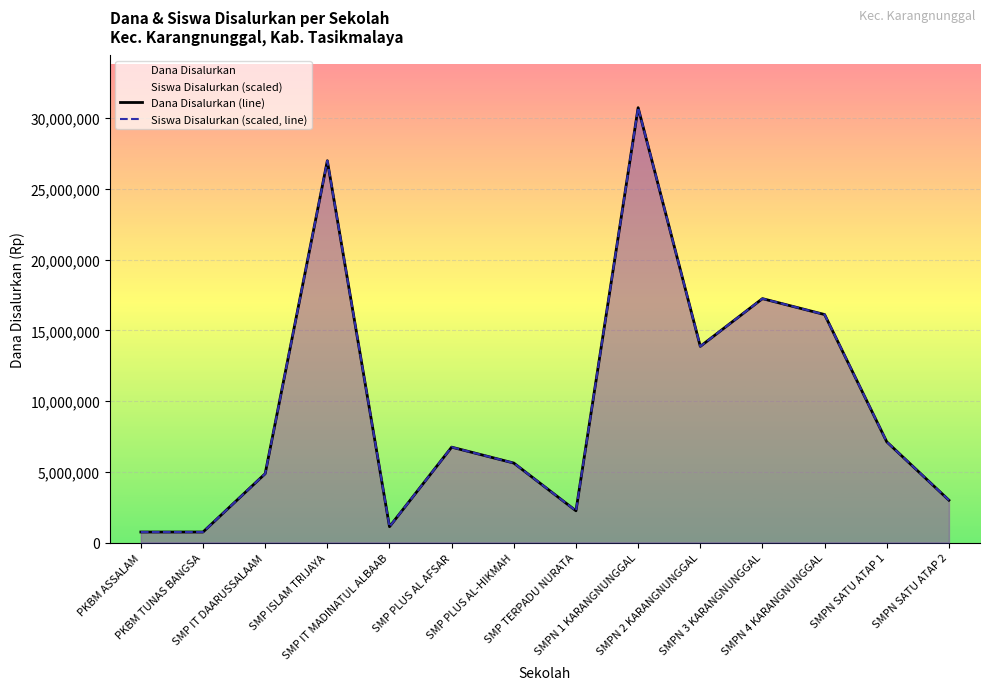

At which category does Dana Disalurkan (line) reach its first local peak?

SMP ISLAM TRIJAYA